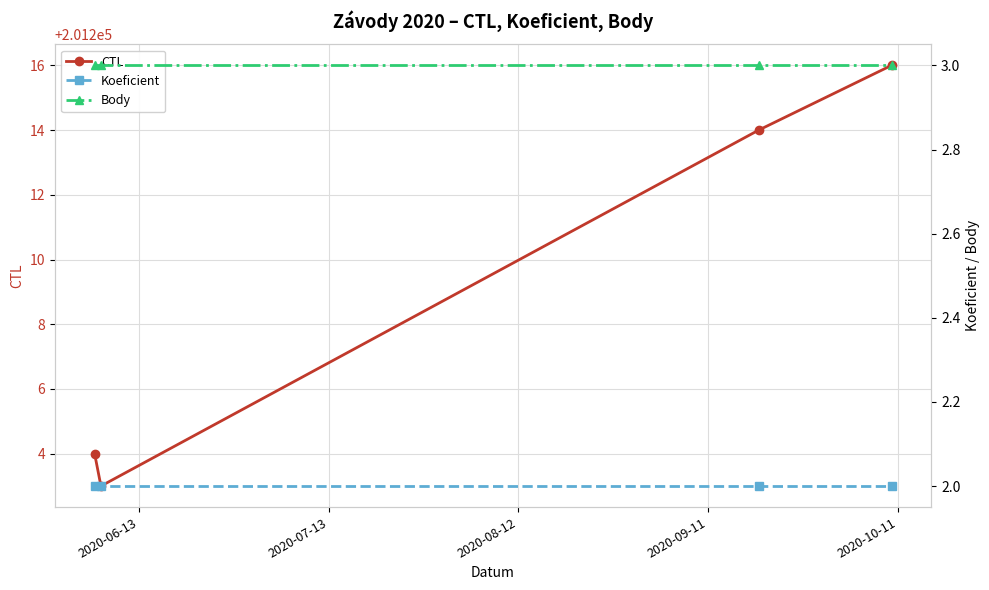

How many interior local valleys does the CTL series have?

1